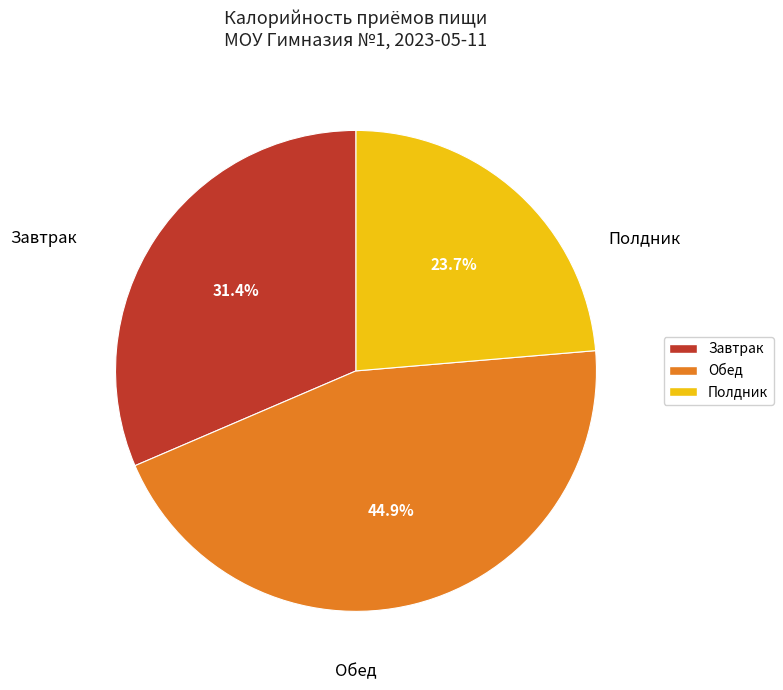

To the nearest percent, what portion does Завтрак represent?

31%